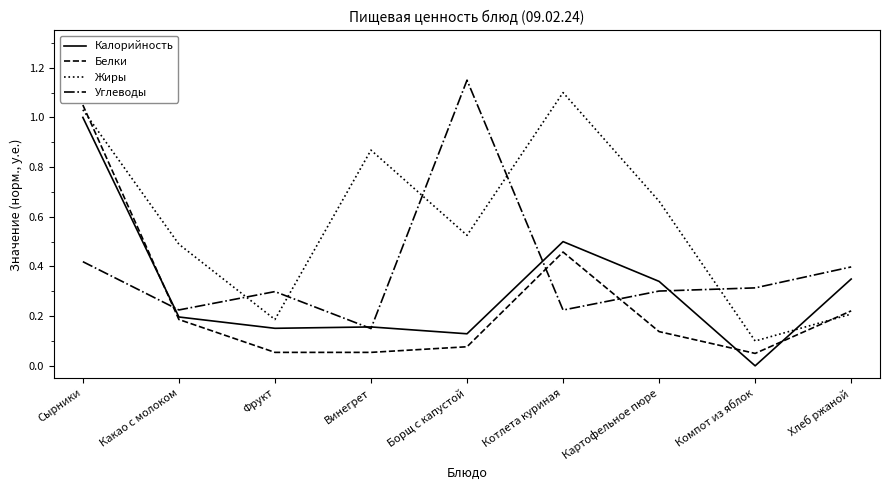

Which series has the largest total across all categories?

Жиры